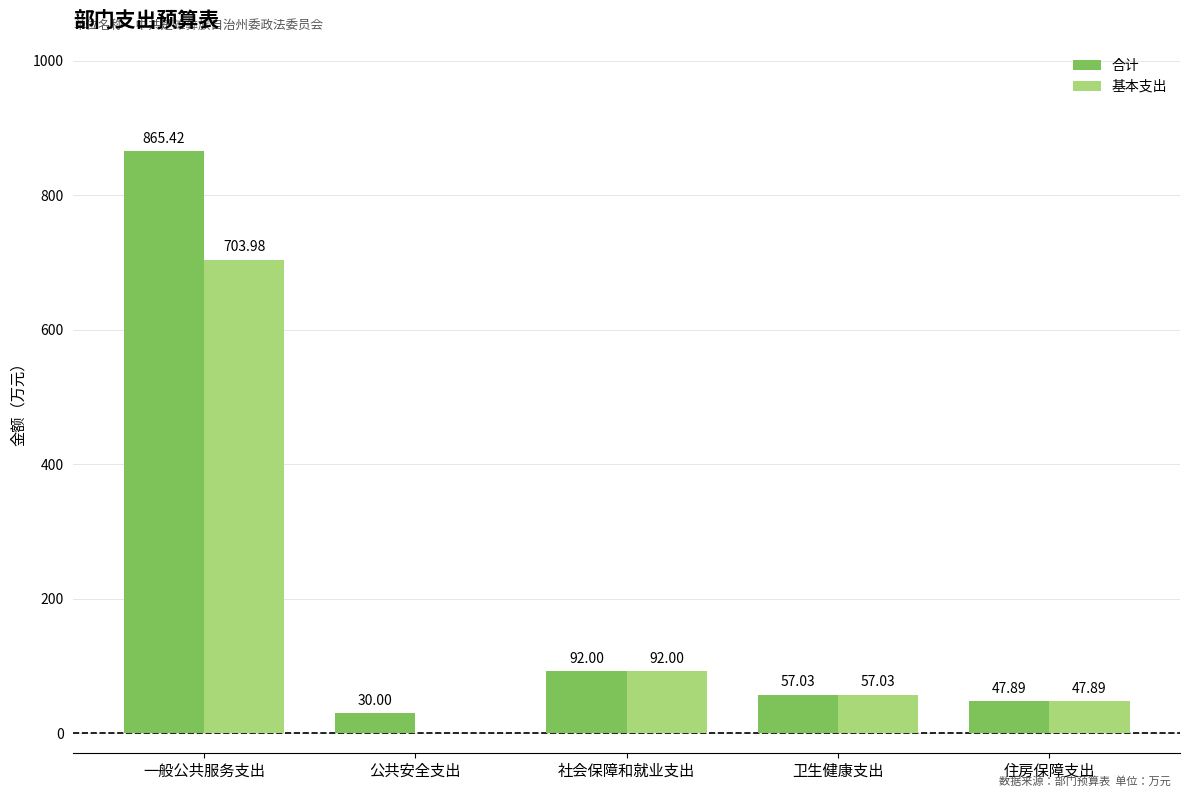

Which series has the largest range (max minus min)?

合计